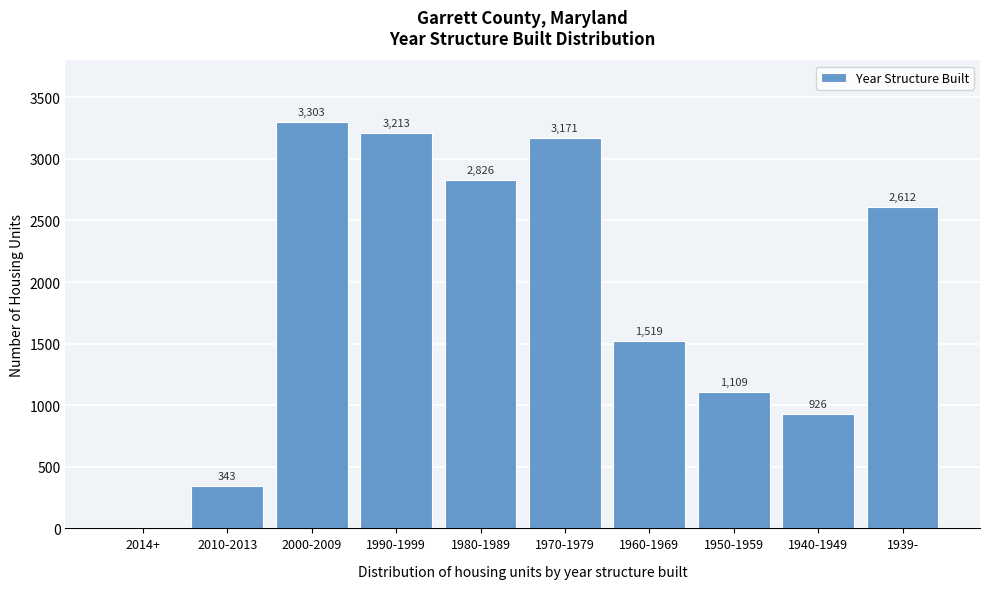

Reading left to right, transcribe all the data shown in this chart.

2014+=0	2010-2013=343	2000-2009=3303	1990-1999=3213	1980-1989=2826	1970-1979=3171	1960-1969=1519	1950-1959=1109	1940-1949=926	1939-=2612